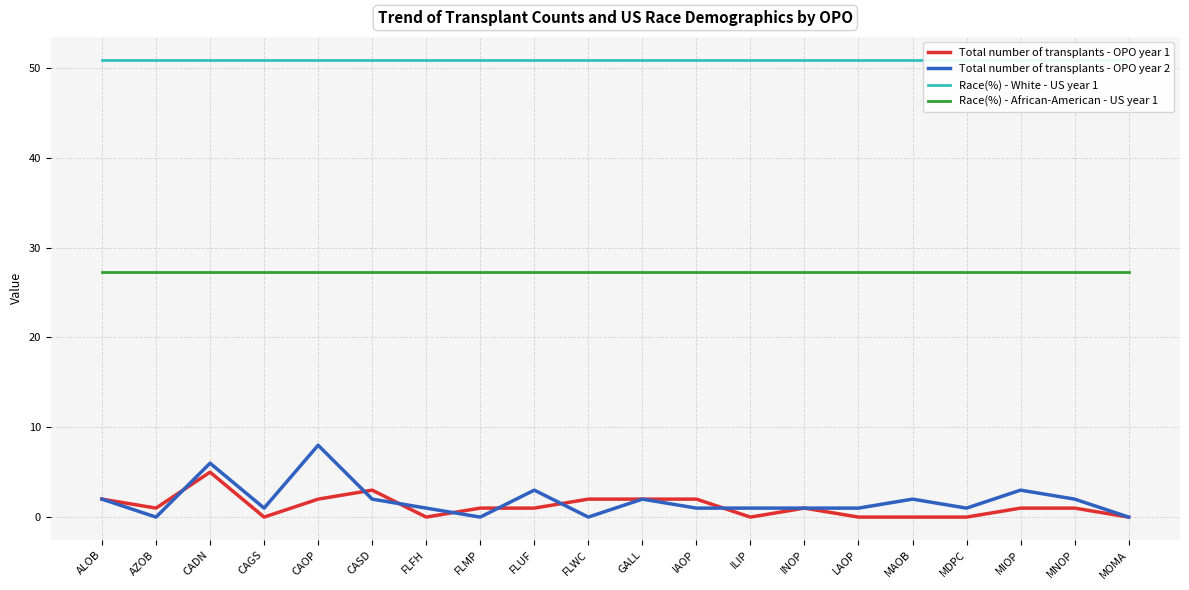

At which label does Total number of transplants - OPO year 2 first exceed 1?

ALOB